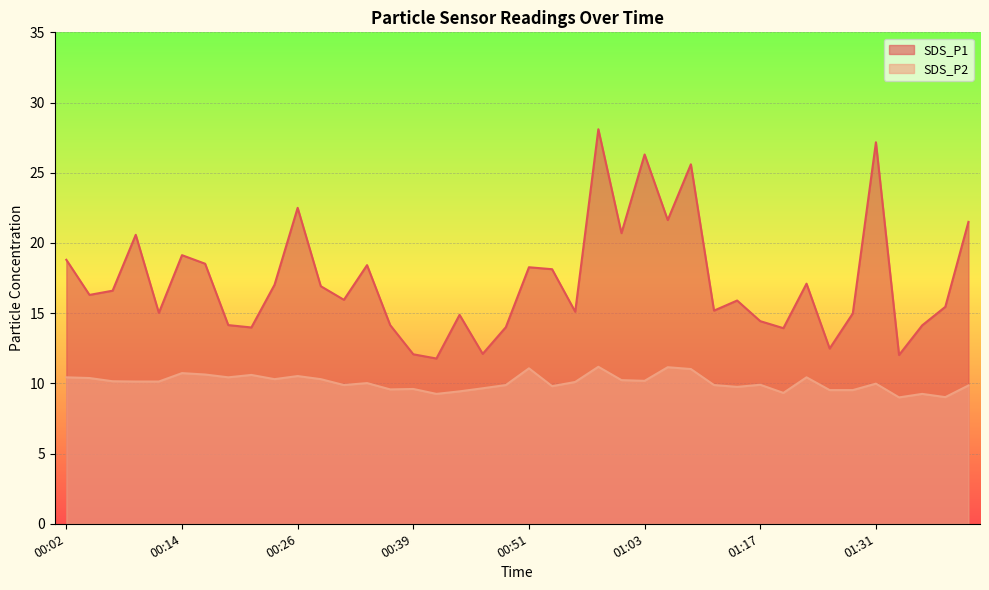

The value of SDS_P1 at 00:53 is 24.5. True or false?

False